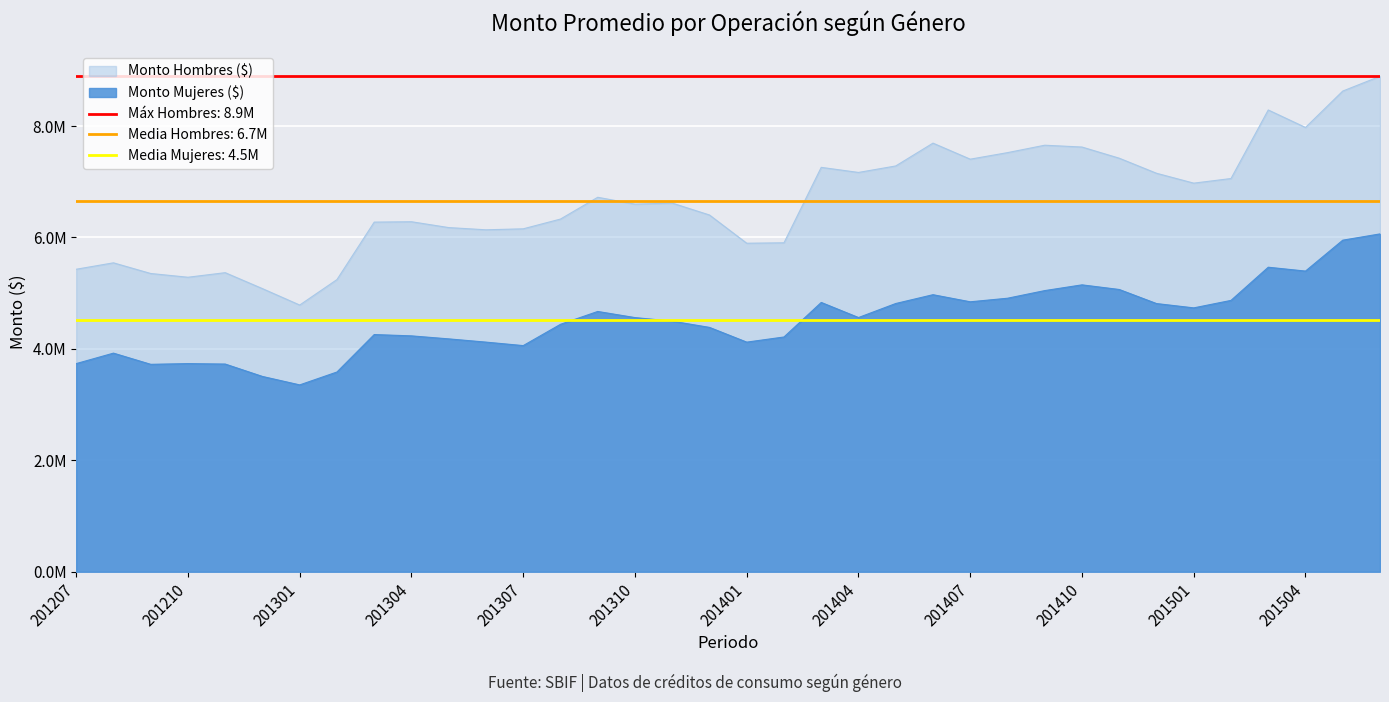

Reading left to right, transcribe all the data shown in this chart.

Monto Mujeres ($): 201207=3735825.9	201208=3923823.4	201209=3722981.8	201210=3735737.7	201211=3727705.4	201212=3505227.8	201301=3353632.6	201302=3585139.3	201303=4257342.5	201304=4233603.8	201305=4179642.8	201306=4121479.2	201307=4058945.2	201308=4440978.9	201309=4671770.1	201310=4561935.0	201311=4497442.8	201312=4385860.7	201401=4121235.1	201402=4213560.8	201403=4833632.6	201404=4562821.2	201405=4814508.0	201406=4972765.2	201407=4845272.0	201408=4909157.9	201409=5046343.5	201410=5149431.6	201411=5066224.4	201412=4813724.2	201501=4736187.5	201502=4870468.6	201503=5465900.5	201504=5396539.3	201505=5951395.9	201506=6063986.4
Monto Hombres ($): 201207=5429439.6	201208=5544731.5	201209=5353242.8	201210=5286058.6	201211=5367981.8	201212=5081456.4	201301=4787010.2	201302=5244207.0	201303=6275738.8	201304=6282381.8	201305=6177456.2	201306=6137704.2	201307=6155310.6	201308=6330298.2	201309=6721371.4	201310=6598291.2	201311=6617024.1	201312=6403319.1	201401=5896548.7	201402=5904326.0	201403=7258469.5	201404=7167152.1	201405=7283762.1	201406=7693375.9	201407=7405445.7	201408=7522733.5	201409=7655998.8	201410=7623237.6	201411=7422842.9	201412=7152605.5	201501=6975088.1	201502=7058068.5	201503=8288695.1	201504=7974617.6	201505=8627950.8	201506=8893218.8